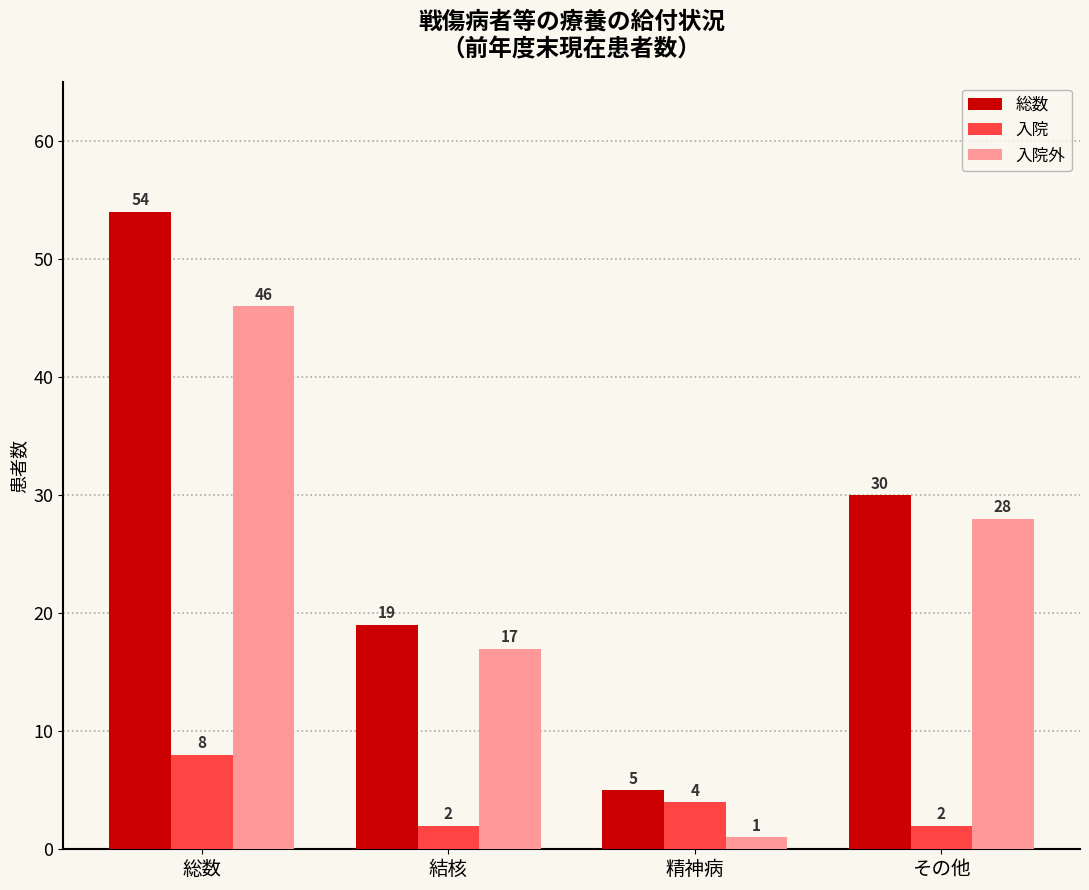

At which label does 総数 reach its minimum?

精神病